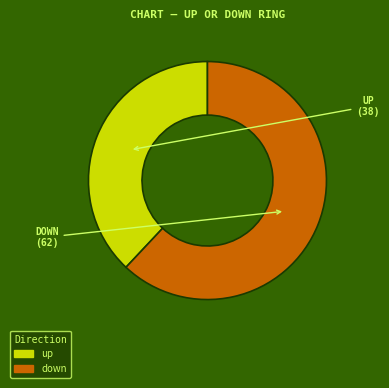

What is the largest slice in the pie chart?

down